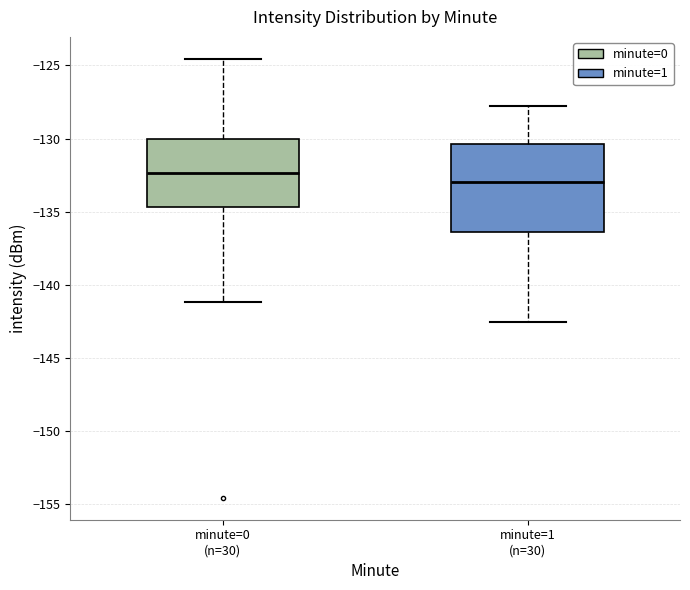

Where is the lower edge of the box for minute=1 (n=30) on the y-axis? The values are not printed on the chart, so give them approximately, as read against the axis.

-136.5